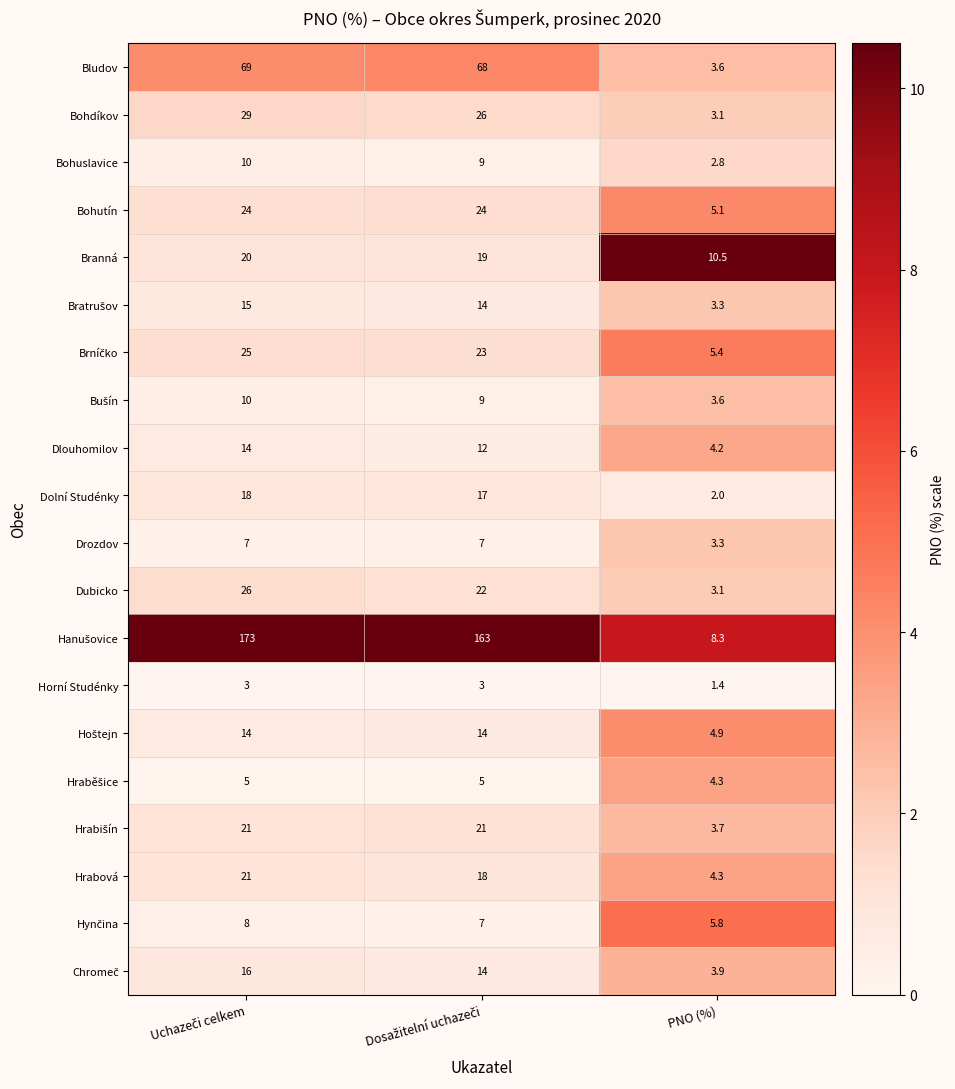

What is the difference between the second highest and minimum values in the Dlouhomilov series?

7.8